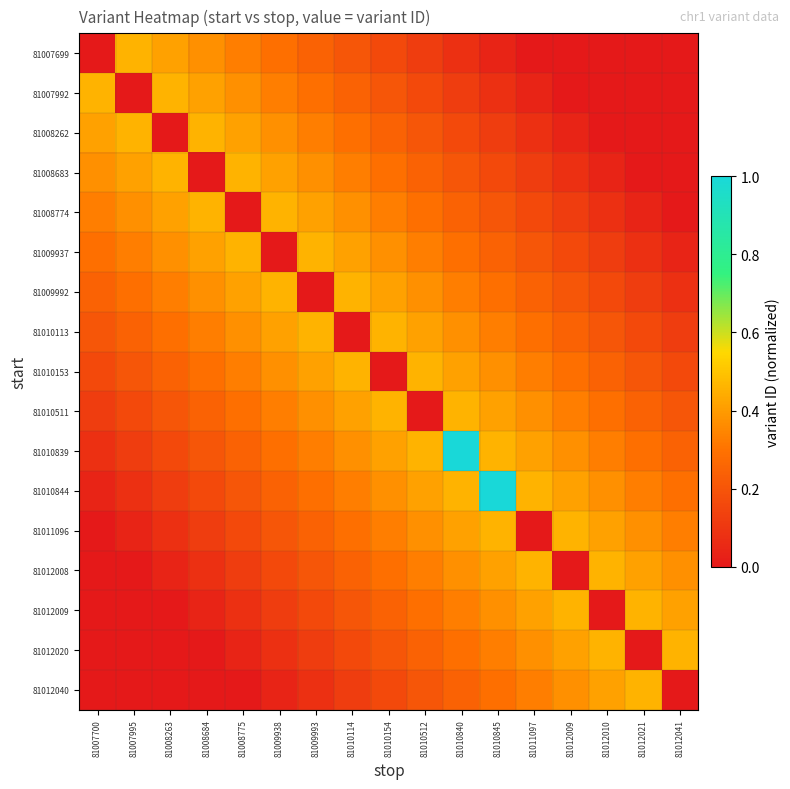

Reading left to right, transcribe all the data shown in this chart.

81007699: 81007700=0.0	81007995=0.5	81008263=0.4	81008684=0.4	81008775=0.3	81009938=0.3	81009993=0.2	81010114=0.2	81010154=0.2	81010512=0.1	81010840=0.1	81010845=0.0	81011097=0.0	81012009=0.0	81012010=0.0	81012021=0.0	81012041=0.0
81007992: 81007700=0.5	81007995=0.0	81008263=0.5	81008684=0.4	81008775=0.4	81009938=0.3	81009993=0.3	81010114=0.2	81010154=0.2	81010512=0.2	81010840=0.1	81010845=0.1	81011097=0.0	81012009=0.0	81012010=0.0	81012021=0.0	81012041=0.0
81008262: 81007700=0.4	81007995=0.5	81008263=0.0	81008684=0.5	81008775=0.4	81009938=0.4	81009993=0.3	81010114=0.3	81010154=0.2	81010512=0.2	81010840=0.2	81010845=0.1	81011097=0.1	81012009=0.0	81012010=0.0	81012021=0.0	81012041=0.0
81008683: 81007700=0.4	81007995=0.4	81008263=0.5	81008684=0.0	81008775=0.5	81009938=0.4	81009993=0.4	81010114=0.3	81010154=0.3	81010512=0.2	81010840=0.2	81010845=0.2	81011097=0.1	81012009=0.1	81012010=0.0	81012021=0.0	81012041=0.0
81008774: 81007700=0.3	81007995=0.4	81008263=0.4	81008684=0.5	81008775=0.0	81009938=0.5	81009993=0.4	81010114=0.4	81010154=0.3	81010512=0.3	81010840=0.2	81010845=0.2	81011097=0.2	81012009=0.1	81012010=0.1	81012021=0.0	81012041=0.0
81009937: 81007700=0.3	81007995=0.3	81008263=0.4	81008684=0.4	81008775=0.5	81009938=0.0	81009993=0.5	81010114=0.4	81010154=0.4	81010512=0.3	81010840=0.3	81010845=0.2	81011097=0.2	81012009=0.2	81012010=0.1	81012021=0.1	81012041=0.0
81009992: 81007700=0.2	81007995=0.3	81008263=0.3	81008684=0.4	81008775=0.4	81009938=0.5	81009993=0.0	81010114=0.5	81010154=0.4	81010512=0.4	81010840=0.3	81010845=0.3	81011097=0.2	81012009=0.2	81012010=0.2	81012021=0.1	81012041=0.1
81010113: 81007700=0.2	81007995=0.2	81008263=0.3	81008684=0.3	81008775=0.4	81009938=0.4	81009993=0.5	81010114=0.0	81010154=0.5	81010512=0.4	81010840=0.4	81010845=0.3	81011097=0.3	81012009=0.2	81012010=0.2	81012021=0.2	81012041=0.1
81010153: 81007700=0.2	81007995=0.2	81008263=0.2	81008684=0.3	81008775=0.3	81009938=0.4	81009993=0.4	81010114=0.5	81010154=0.0	81010512=0.5	81010840=0.4	81010845=0.4	81011097=0.3	81012009=0.3	81012010=0.2	81012021=0.2	81012041=0.2
81010511: 81007700=0.1	81007995=0.2	81008263=0.2	81008684=0.2	81008775=0.3	81009938=0.3	81009993=0.4	81010114=0.4	81010154=0.5	81010512=0.0	81010840=0.5	81010845=0.4	81011097=0.4	81012009=0.3	81012010=0.3	81012021=0.2	81012041=0.2
81010839: 81007700=0.1	81007995=0.1	81008263=0.2	81008684=0.2	81008775=0.2	81009938=0.3	81009993=0.3	81010114=0.4	81010154=0.4	81010512=0.5	81010840=1.0	81010845=0.5	81011097=0.4	81012009=0.4	81012010=0.3	81012021=0.3	81012041=0.2
81010844: 81007700=0.0	81007995=0.1	81008263=0.1	81008684=0.2	81008775=0.2	81009938=0.2	81009993=0.3	81010114=0.3	81010154=0.4	81010512=0.4	81010840=0.5	81010845=1.0	81011097=0.5	81012009=0.4	81012010=0.4	81012021=0.3	81012041=0.3
81011096: 81007700=0.0	81007995=0.0	81008263=0.1	81008684=0.1	81008775=0.2	81009938=0.2	81009993=0.2	81010114=0.3	81010154=0.3	81010512=0.4	81010840=0.4	81010845=0.5	81011097=0.0	81012009=0.5	81012010=0.4	81012021=0.4	81012041=0.3
81012008: 81007700=0.0	81007995=0.0	81008263=0.0	81008684=0.1	81008775=0.1	81009938=0.2	81009993=0.2	81010114=0.2	81010154=0.3	81010512=0.3	81010840=0.4	81010845=0.4	81011097=0.5	81012009=0.0	81012010=0.5	81012021=0.4	81012041=0.4
81012009: 81007700=0.0	81007995=0.0	81008263=0.0	81008684=0.0	81008775=0.1	81009938=0.1	81009993=0.2	81010114=0.2	81010154=0.2	81010512=0.3	81010840=0.3	81010845=0.4	81011097=0.4	81012009=0.5	81012010=0.0	81012021=0.5	81012041=0.4
81012020: 81007700=0.0	81007995=0.0	81008263=0.0	81008684=0.0	81008775=0.0	81009938=0.1	81009993=0.1	81010114=0.2	81010154=0.2	81010512=0.2	81010840=0.3	81010845=0.3	81011097=0.4	81012009=0.4	81012010=0.5	81012021=0.0	81012041=0.5
81012040: 81007700=0.0	81007995=0.0	81008263=0.0	81008684=0.0	81008775=0.0	81009938=0.0	81009993=0.1	81010114=0.1	81010154=0.2	81010512=0.2	81010840=0.2	81010845=0.3	81011097=0.3	81012009=0.4	81012010=0.4	81012021=0.5	81012041=0.0